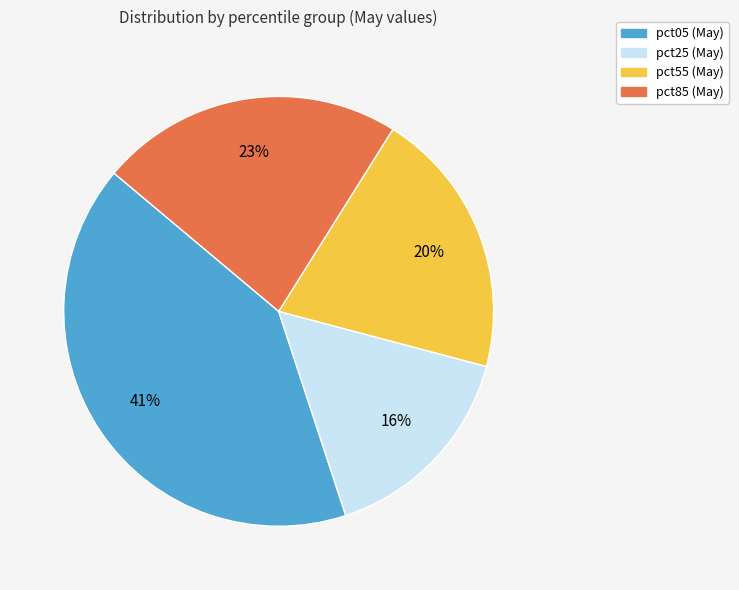

Do pct55 and pct05 together represent more than half of the pie?

Yes